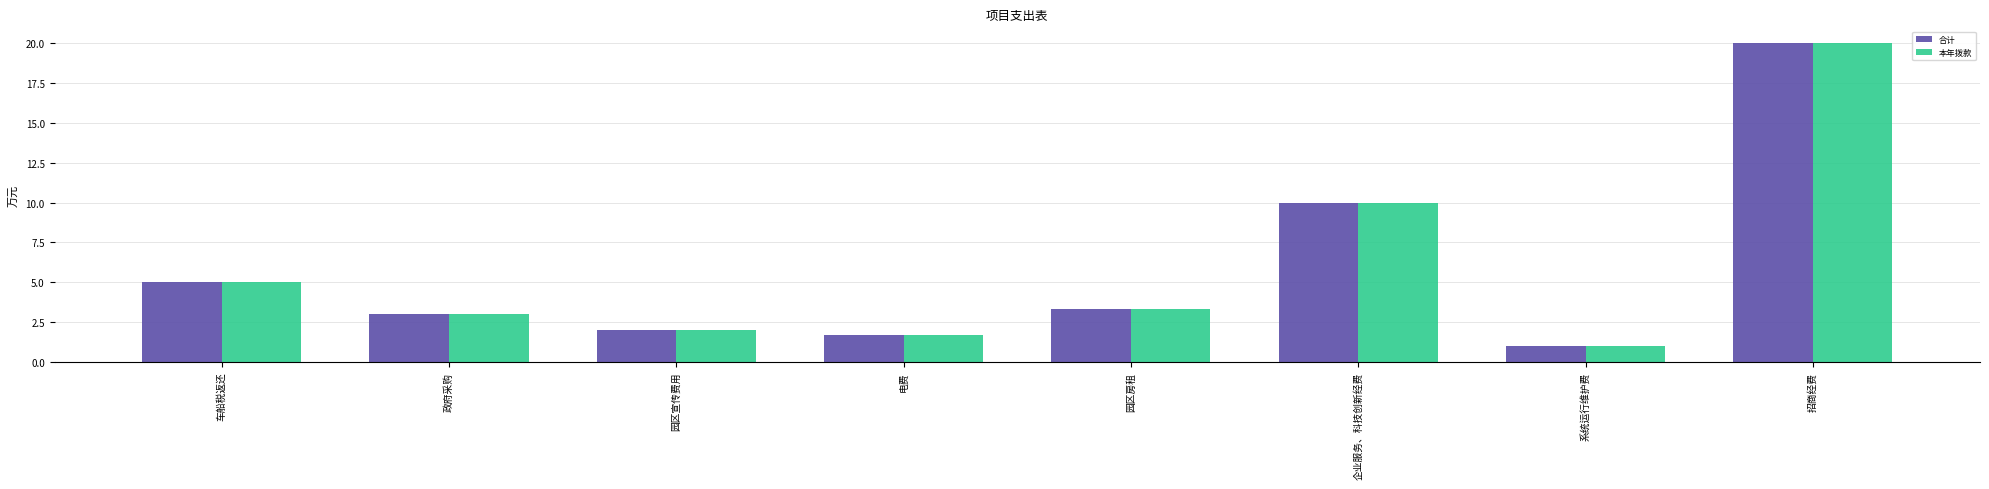

How many categories are shown in the chart?

8